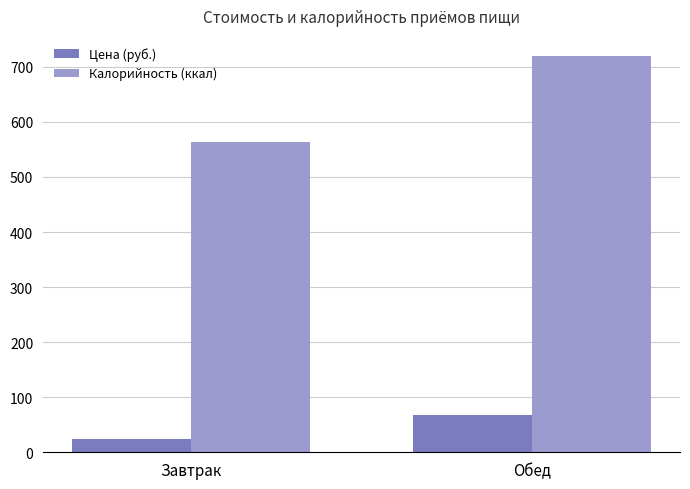

What is the difference between the maximum and minimum values in the Цена (руб.) series?

43.0